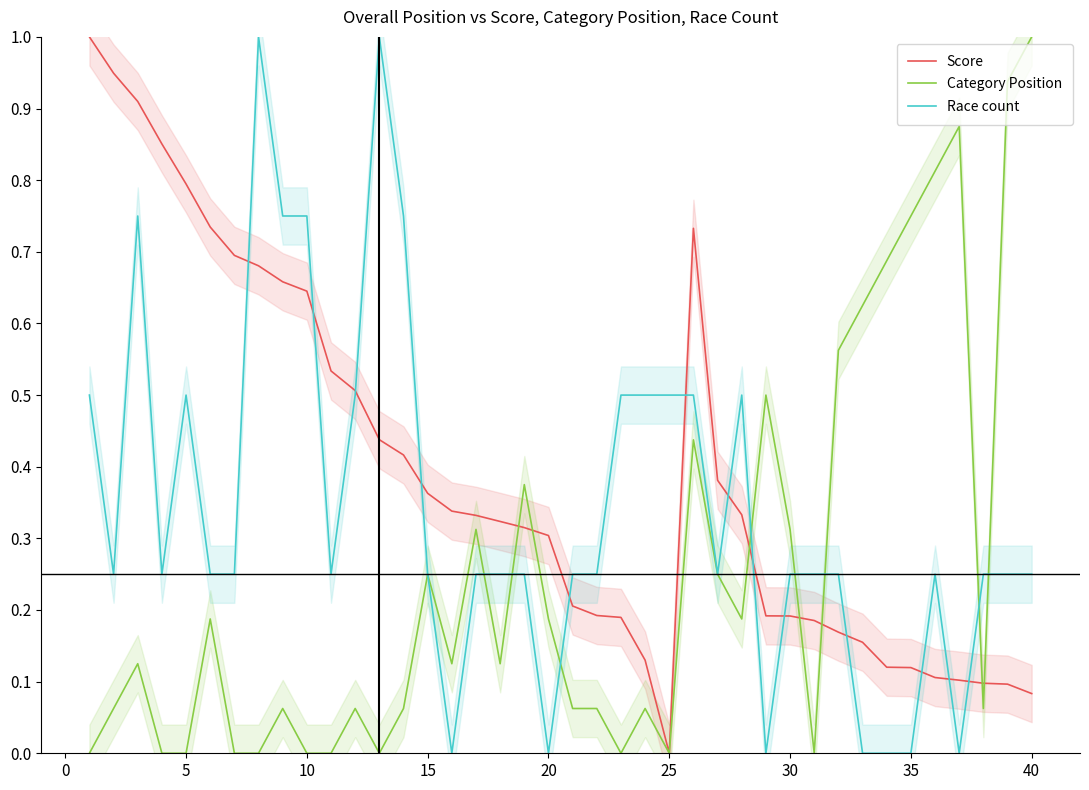

True or false: Category Position has a value of 0.1 at 20.

False